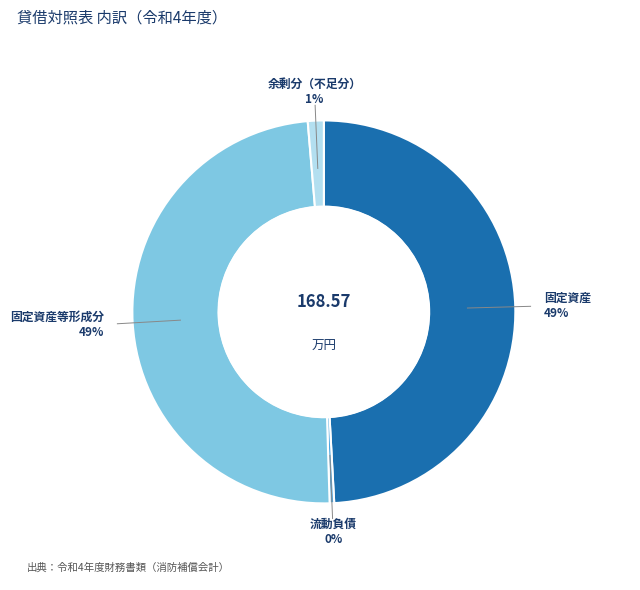

Is there a majority slice in this chart?

No